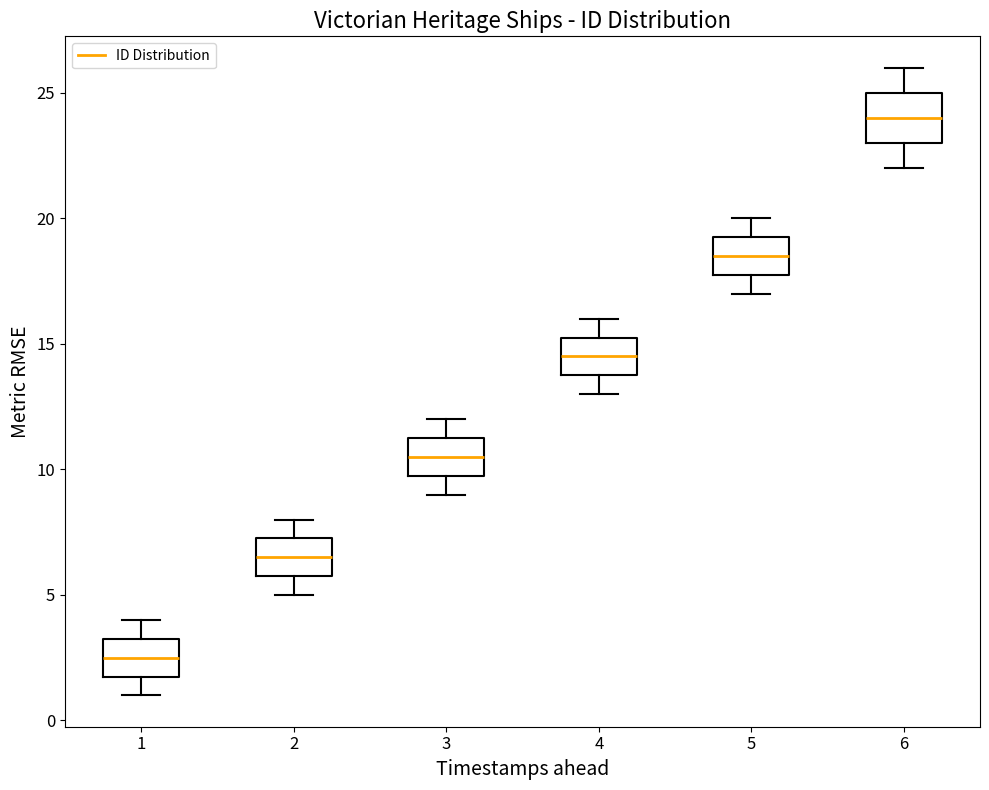

Reading left to right, read every box against the y-axis: the position of its median line, the range the box covers, and the ends of its whiskers. The values are not printed on the chart, so give them approximately, as read against the axis.

1: median 2.5, box 2.0 to 3.5, whiskers 1.0 to 4.0
2: median 6.5, box 6.0 to 7.5, whiskers 5.0 to 8.0
3: median 10.5, box 10.0 to 11.5, whiskers 9.0 to 12.0
4: median 14.5, box 14.0 to 15.5, whiskers 13.0 to 16.0
5: median 18.5, box 18.0 to 19.5, whiskers 17.0 to 20.0
6: median 24.0, box 23.0 to 25.0, whiskers 22.0 to 26.0